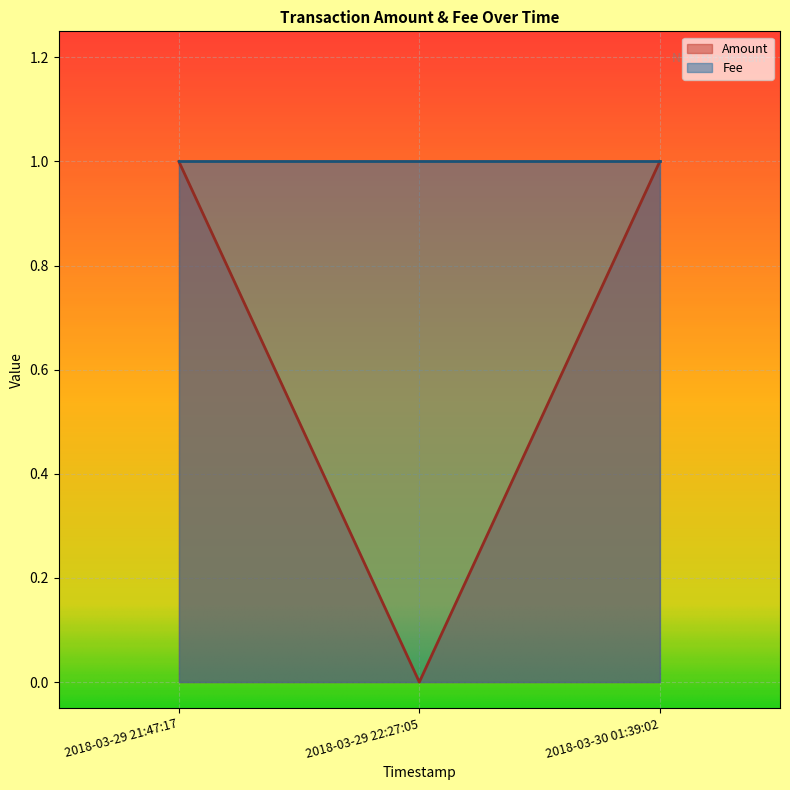

Which category has the lowest value across all series?

2018-03-29 22:27:05